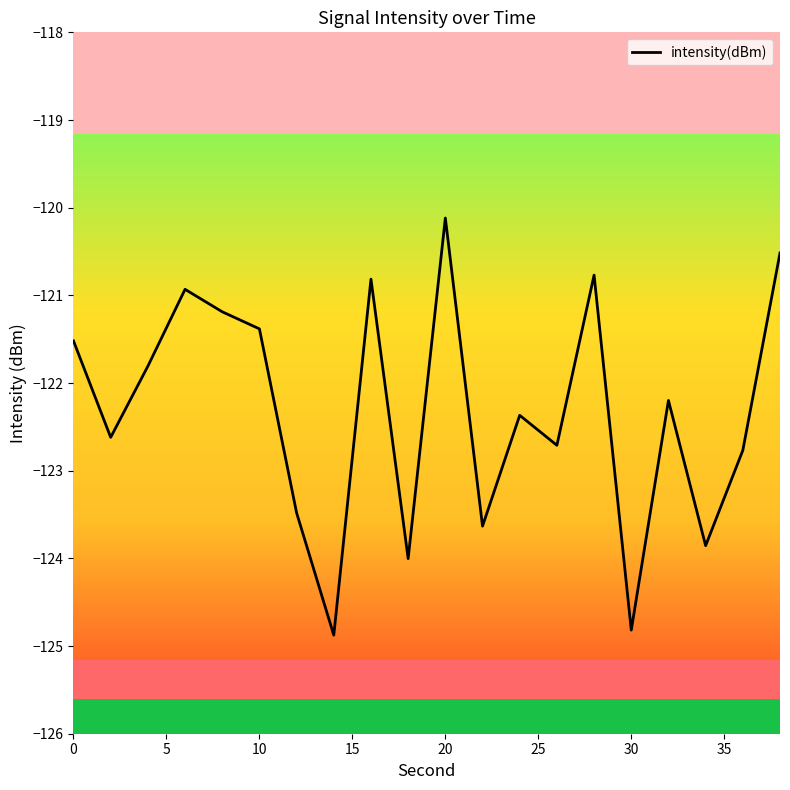

What is the smallest value displayed?

-124.9